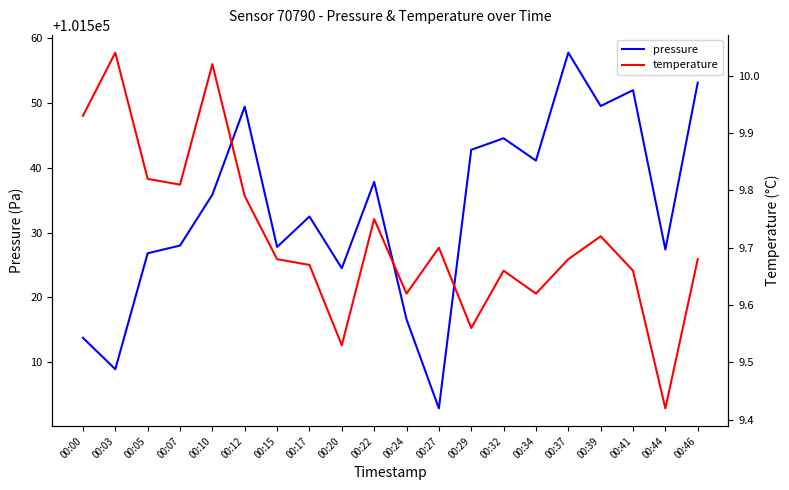

How many lines are shown in the chart?

2